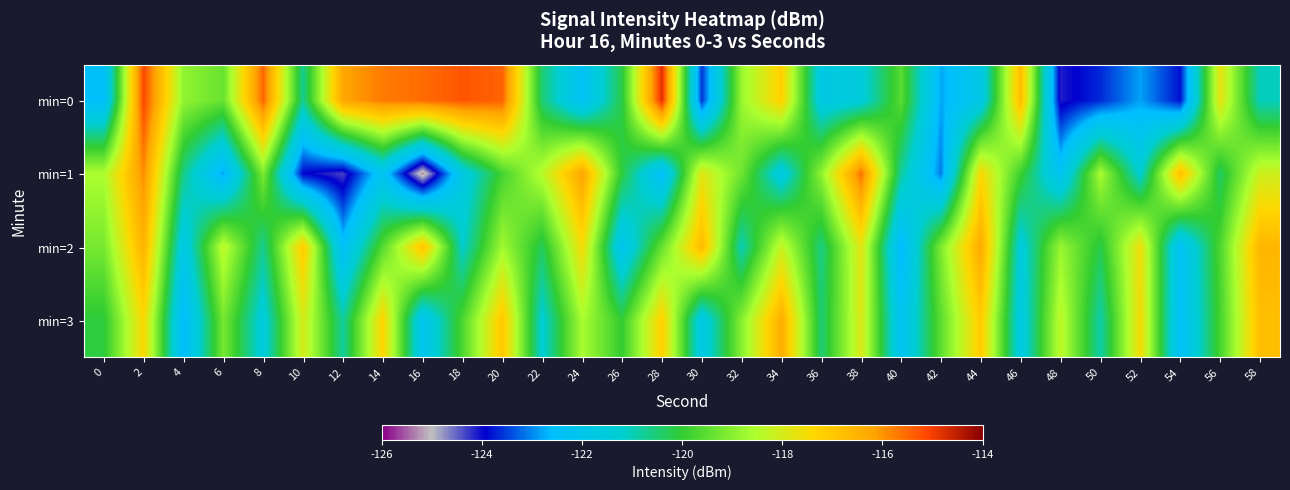

What is the total value across all series at 58?

-472.6